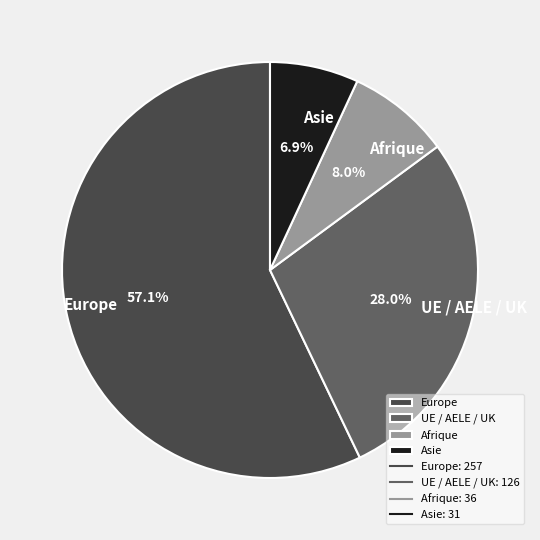

Rank the categories by value from highest to lowest.

Europe, UE / AELE / UK, Afrique, Asie